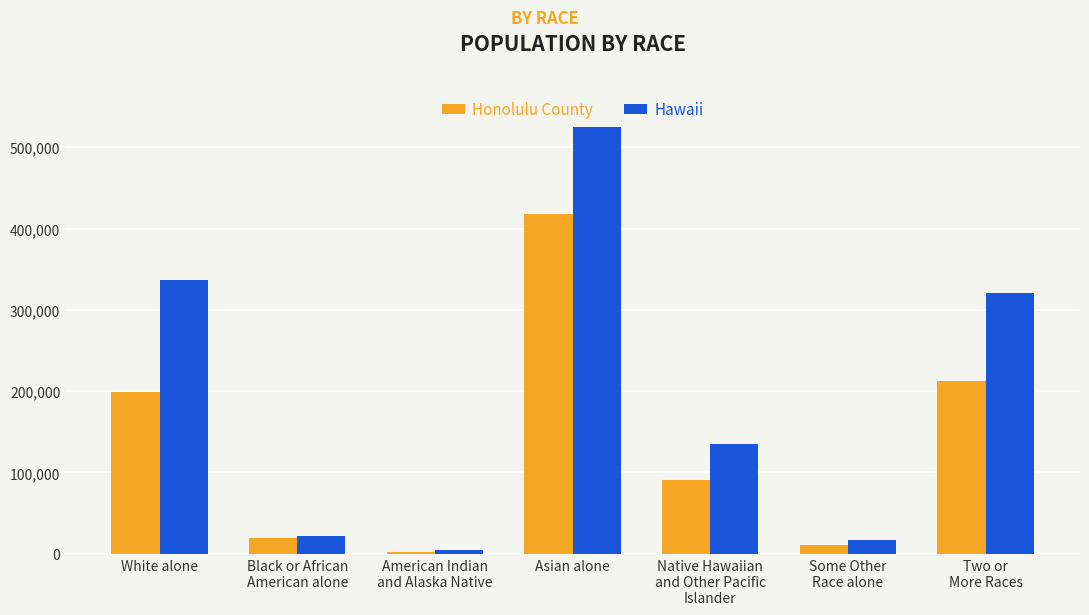

Rank the series by their average value, from highest to lowest.

Hawaii, Honolulu County